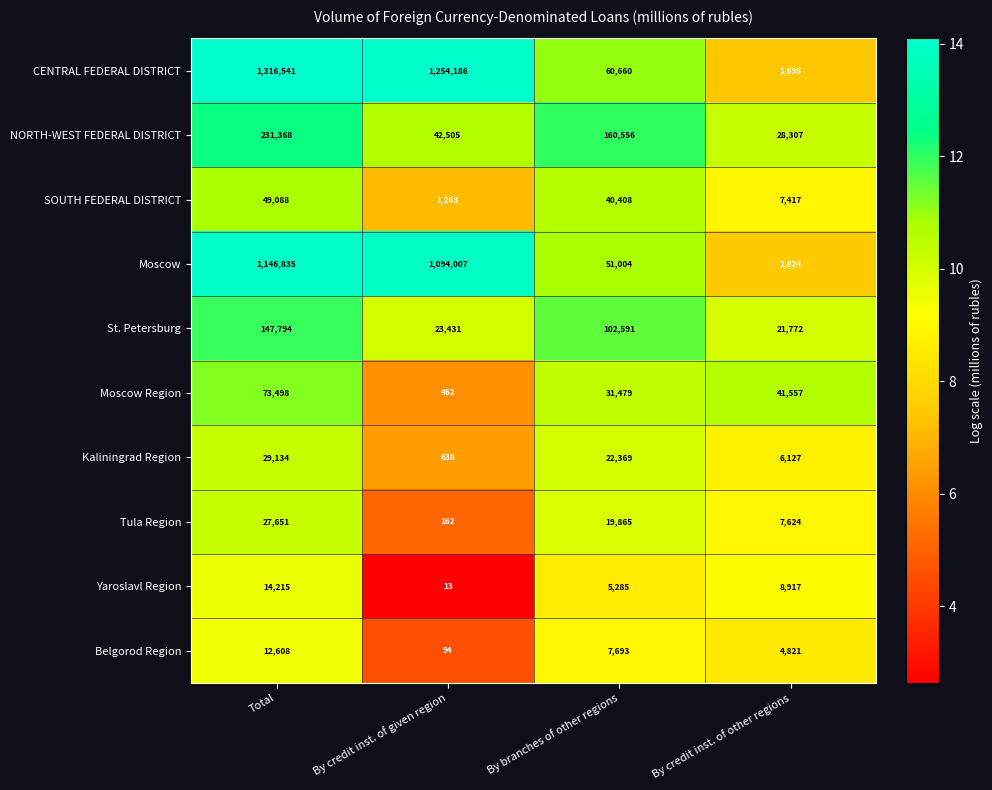

At which category is the sum across all series the highest?

Total